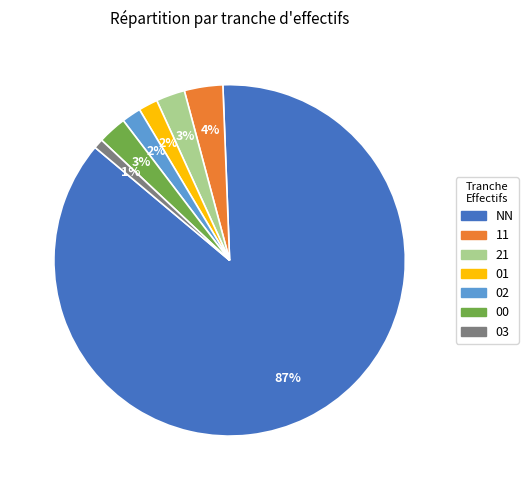

Does 03 account for over 50% of the chart?

No